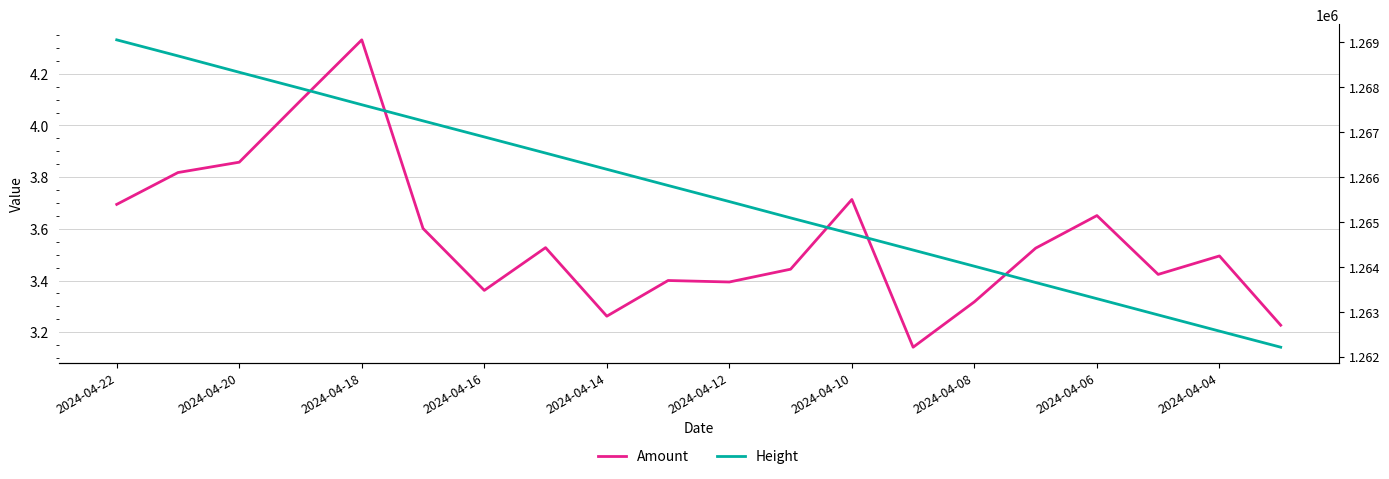

What is the sum of the Height values at 19 and 12?

2526948.0